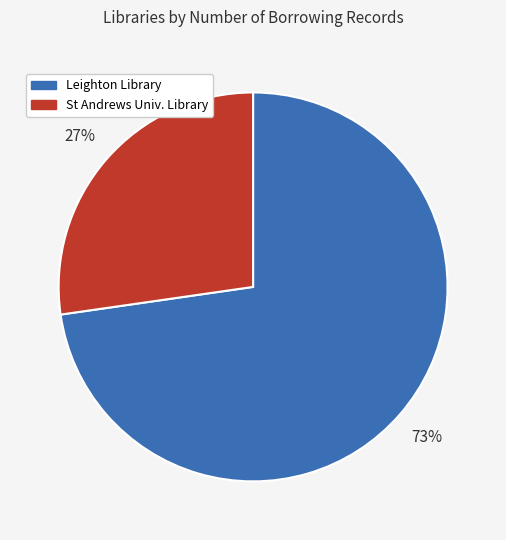

To the nearest percent, what is the average slice percentage?

50%